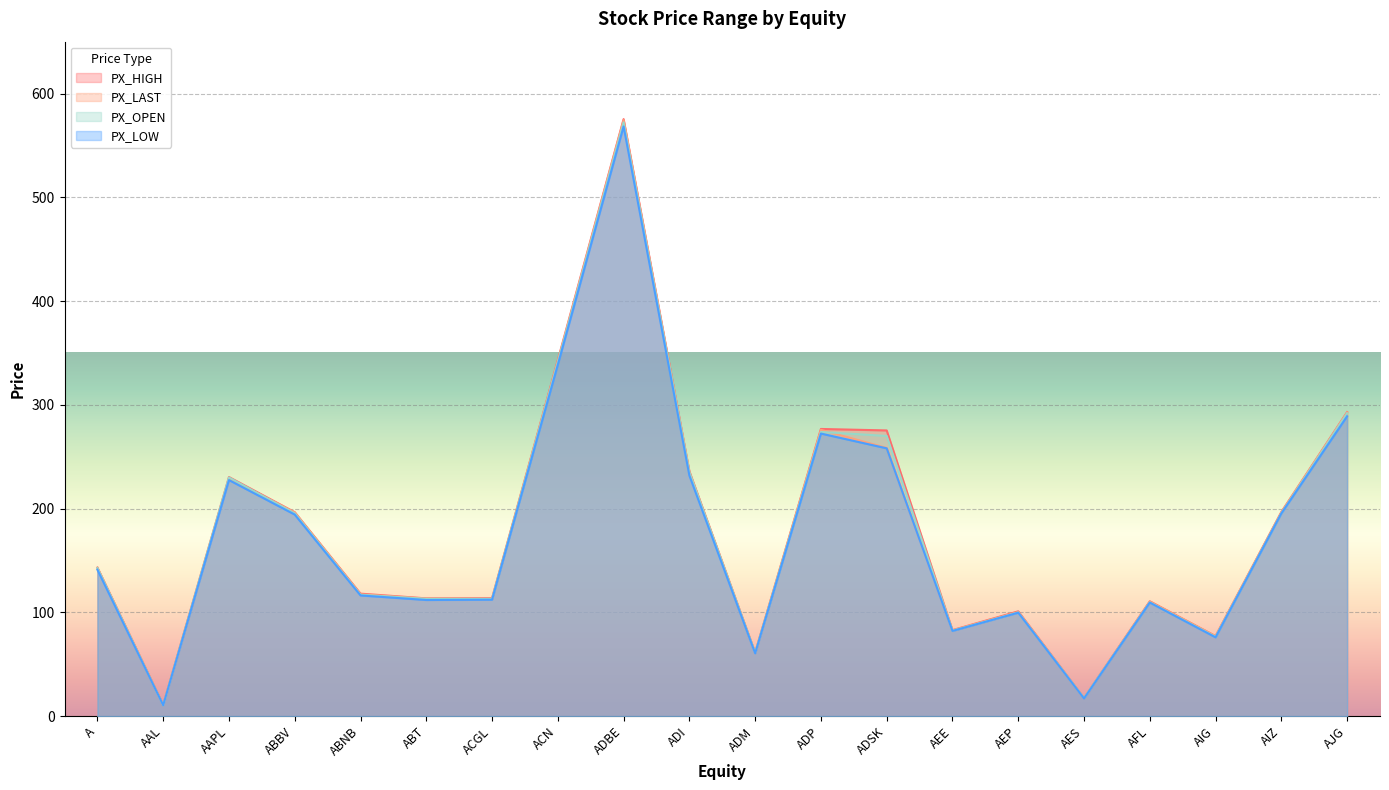

What is the average value of the PX_LOW series?

175.6